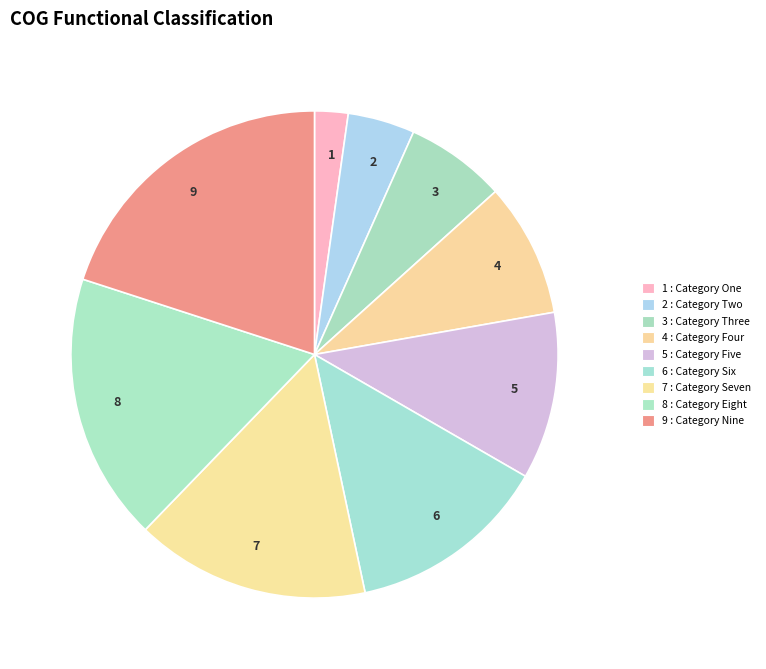

Which category has the smallest portion of the pie?

1